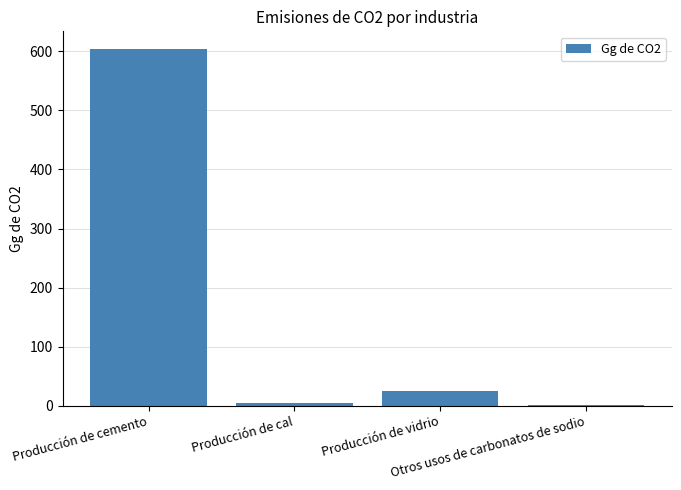

What is the sum of all values?

634.1